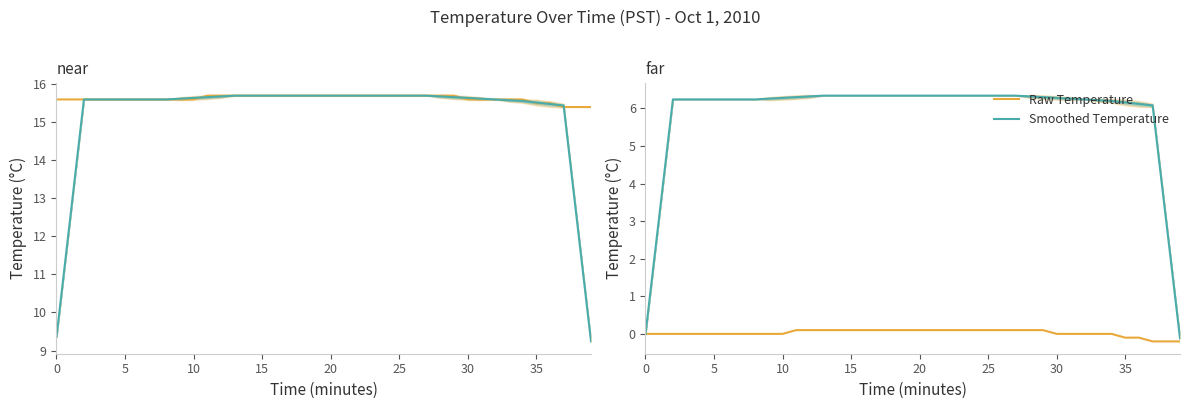

Count the number of categories in the chart.

40